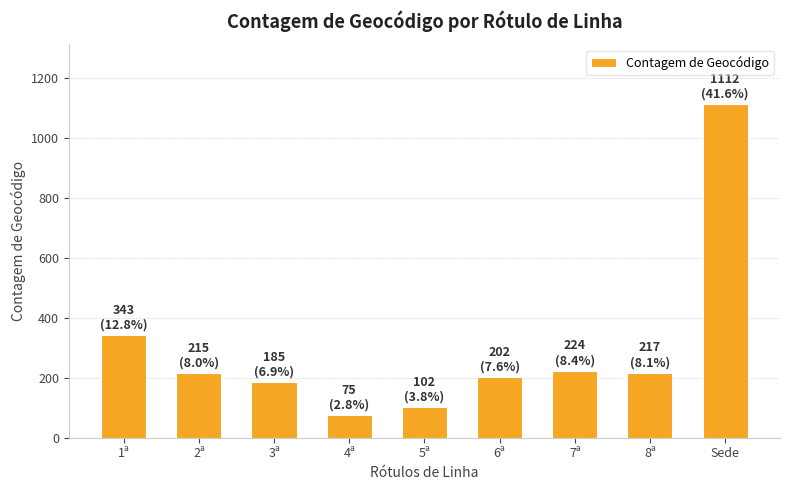

What is the smallest value displayed?

75